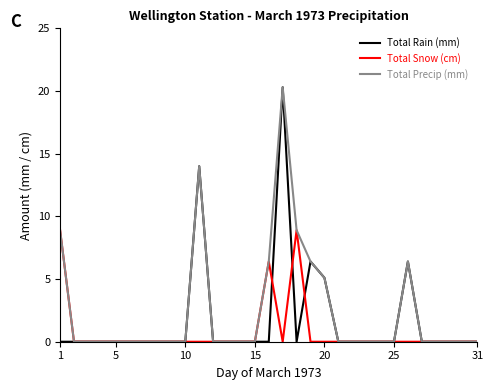

What is the greatest value displayed?

20.3